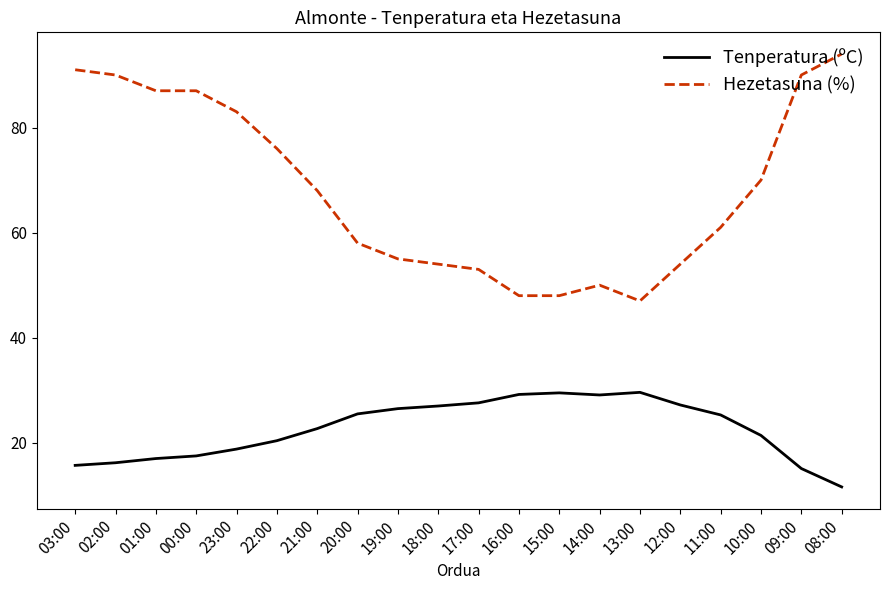

The value of Hezetasuna (%) at 16:00 is 48.0. True or false?

True